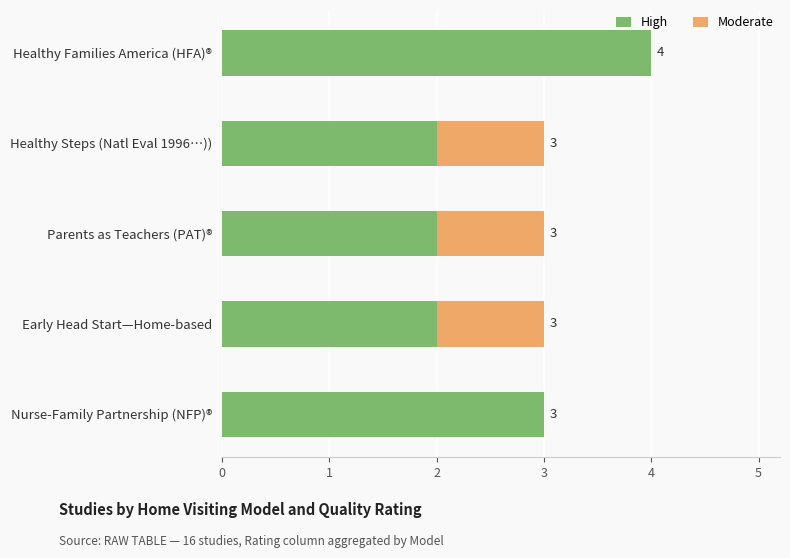

How many High values are between 2 and 3?

4